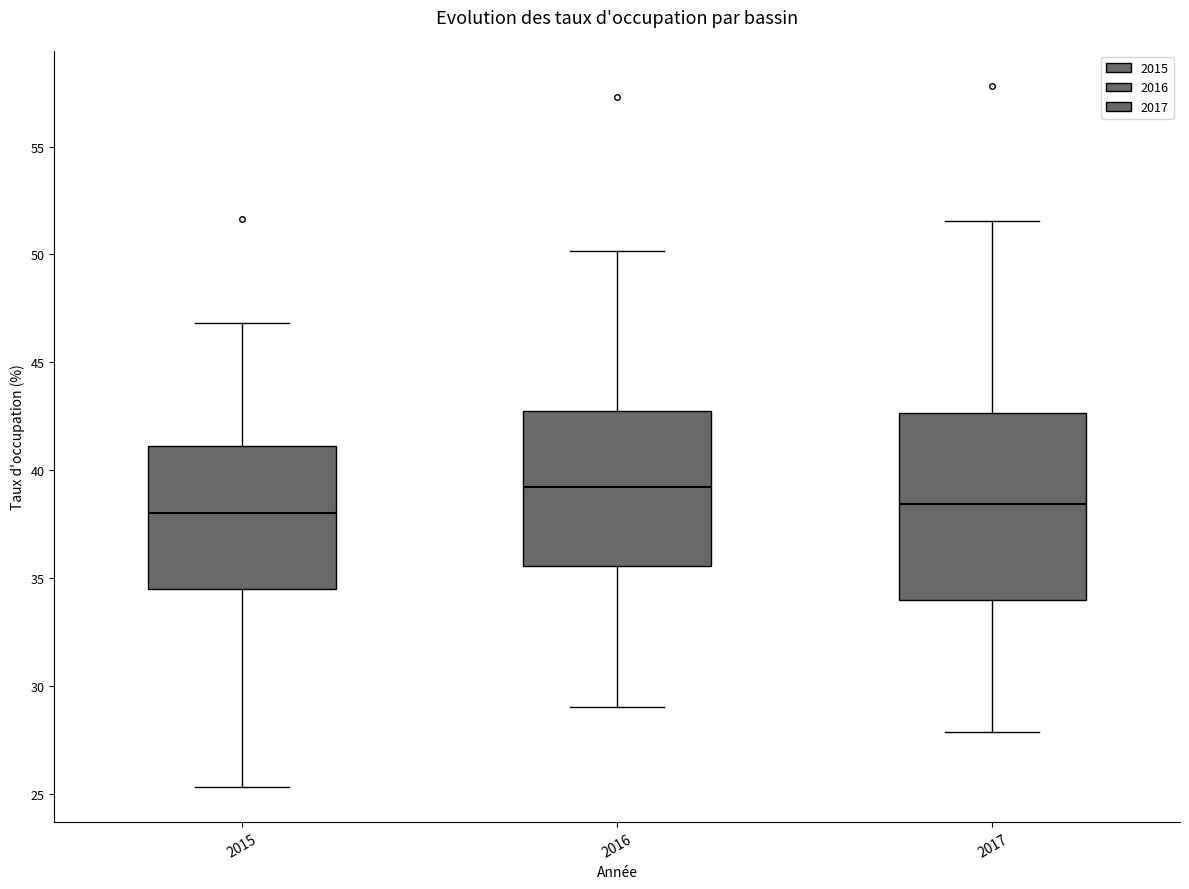

Which box is the tallest, from its lower edge to its upper edge?

2017